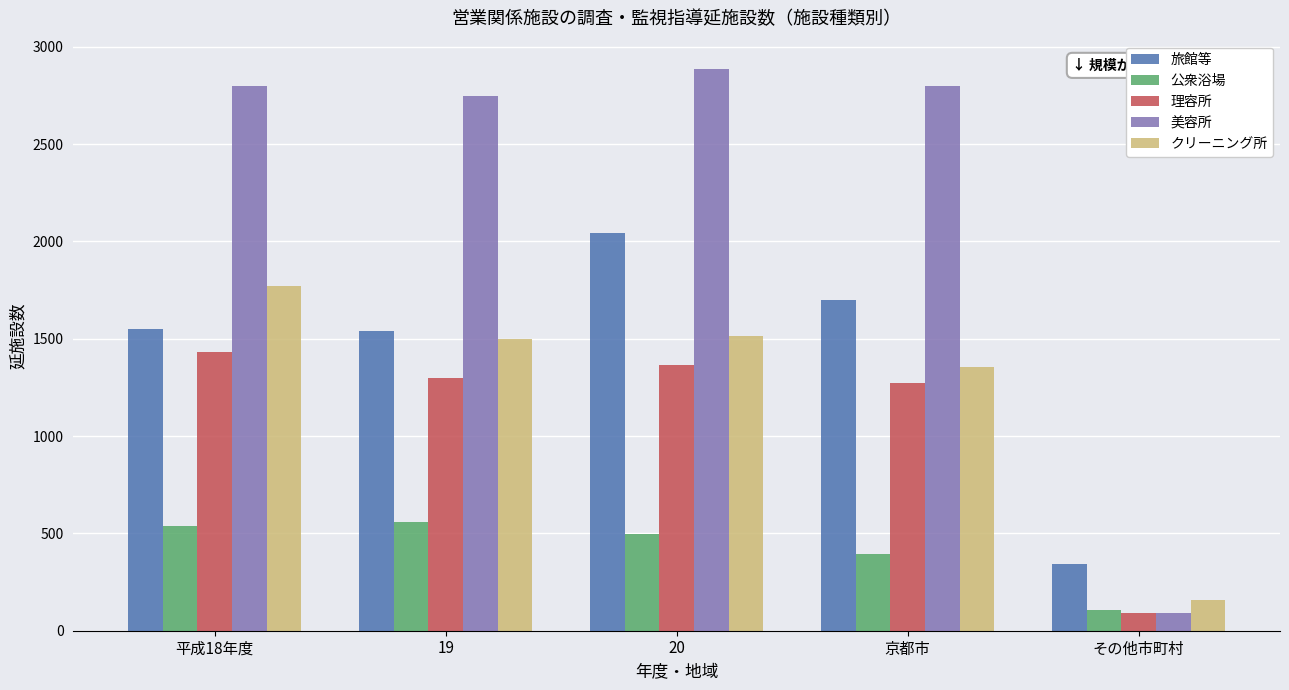

Rank the series at 平成18年度 from lowest to highest value.

公衆浴場, 理容所, 旅館等, クリーニング所, 美容所